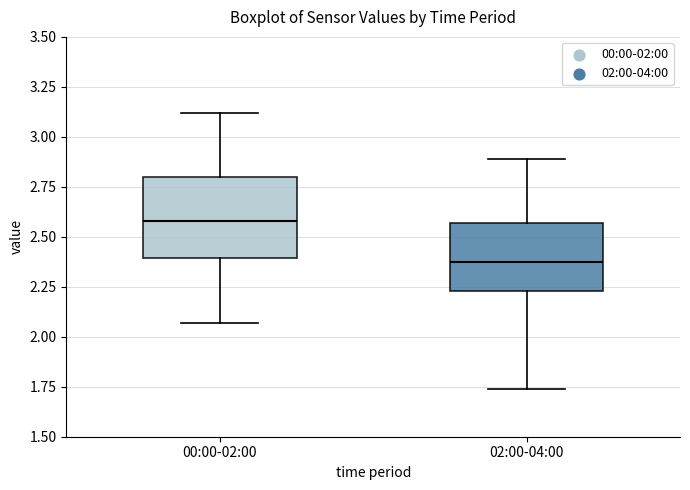

Reading left to right, read every box against the y-axis: the position of its median line, the range the box covers, and the ends of its whiskers. The values are not printed on the chart, so give them approximately, as read against the axis.

00:00-02:00: median 2.60, box 2.40 to 2.80, whiskers 2.05 to 3.10
02:00-04:00: median 2.40, box 2.25 to 2.55, whiskers 1.75 to 2.90